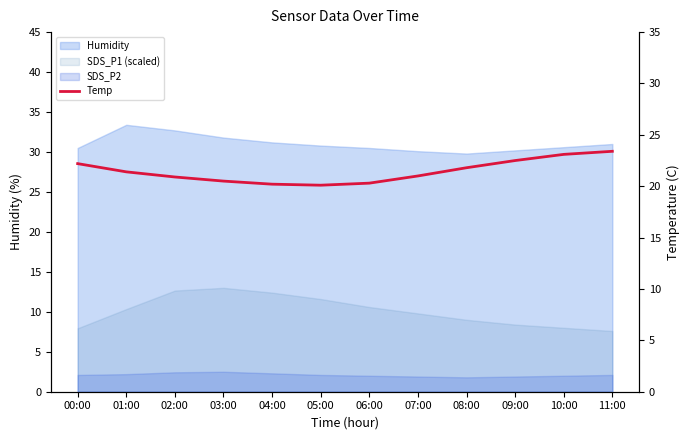

At which label is the value closest to 21?

07:00